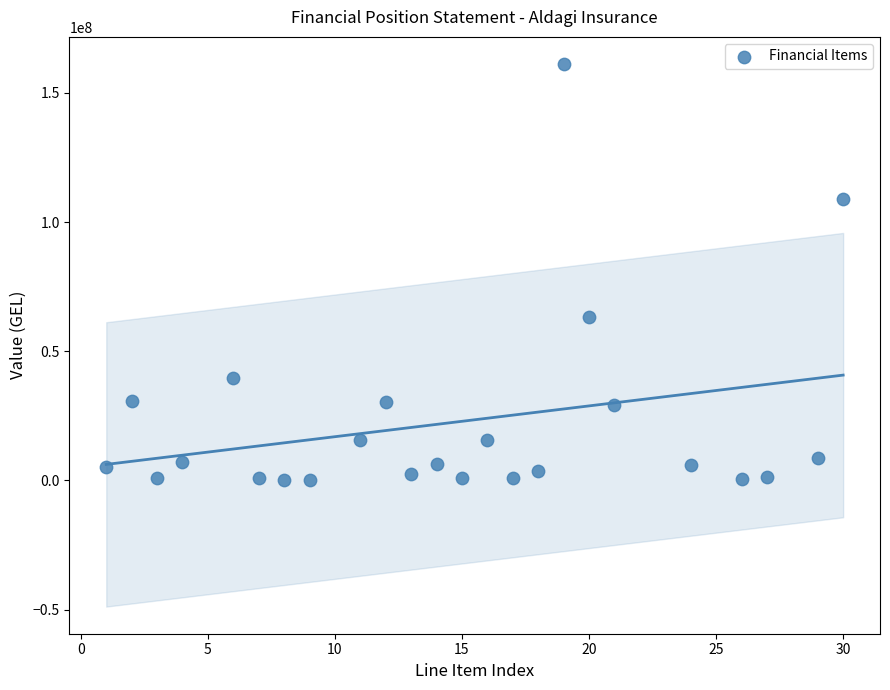

What Y value in the scatter plot is closest to 80652052?

63411415.3